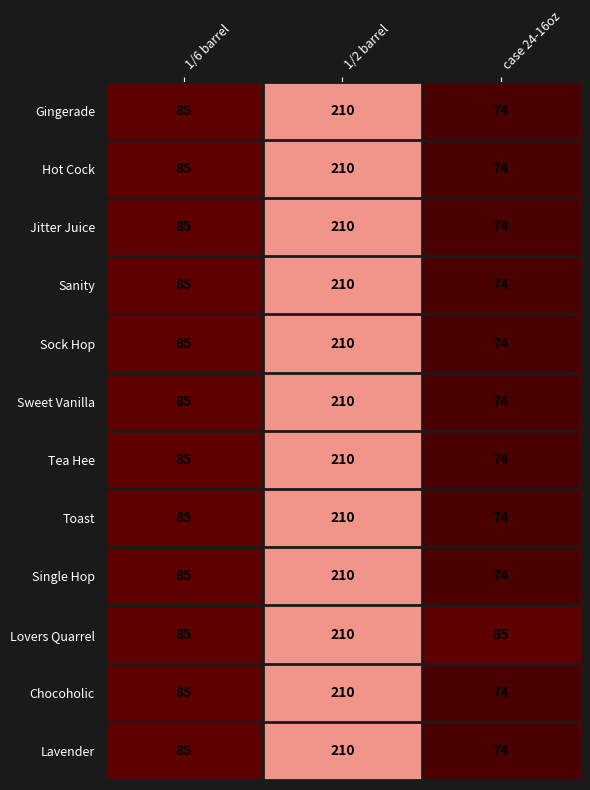

What is the difference between the maximum and second lowest values in the Hot Cock series?

125